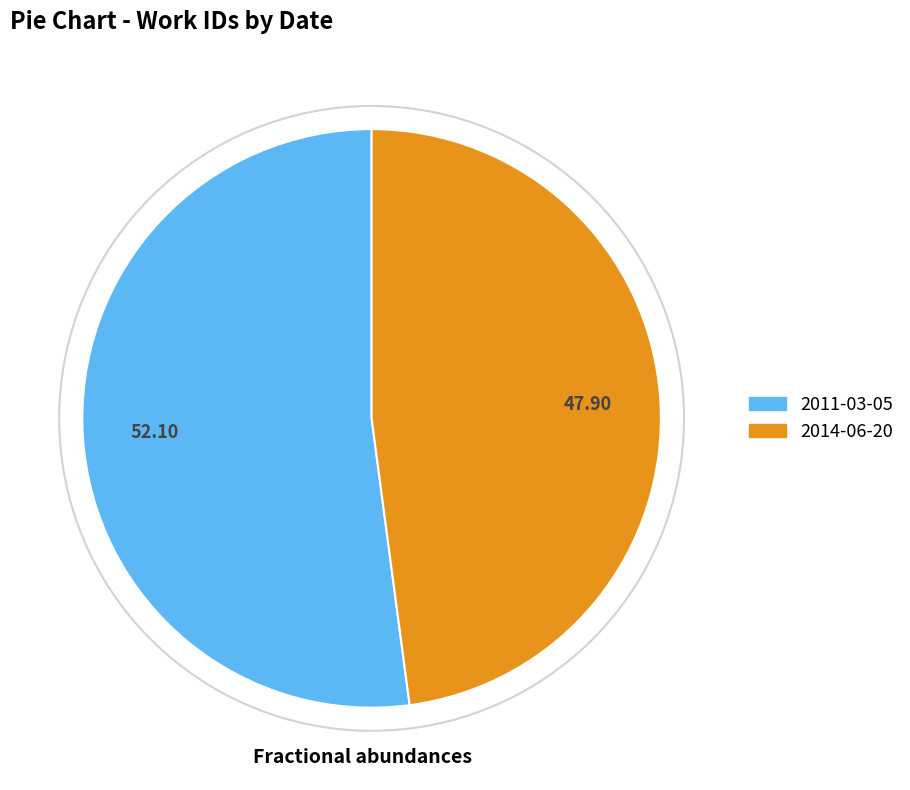

Which has a higher value, 2011-03-05 or 2014-06-20?

2011-03-05